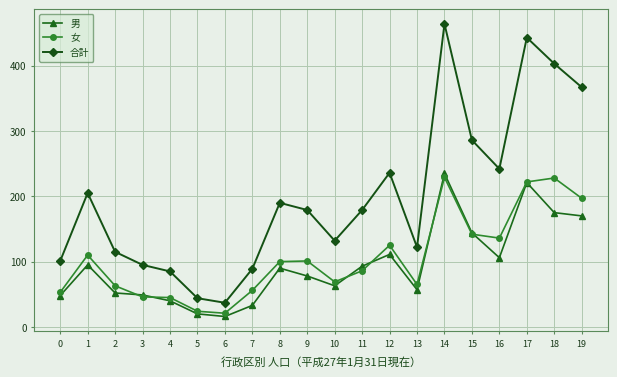

Is it true that 女 equals 141 at 11?

False